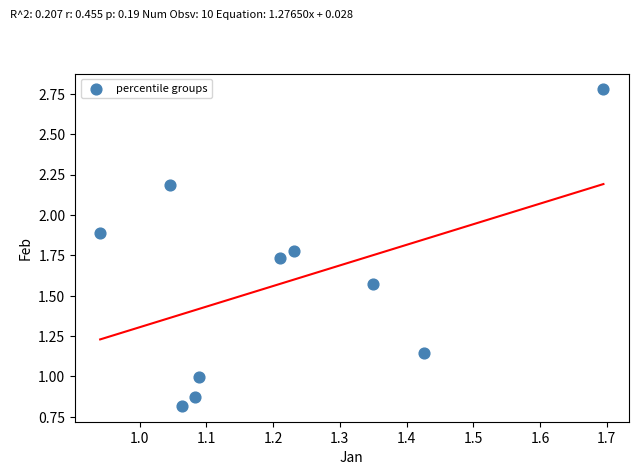

What is the range of Y values (max minus min)?

2.0